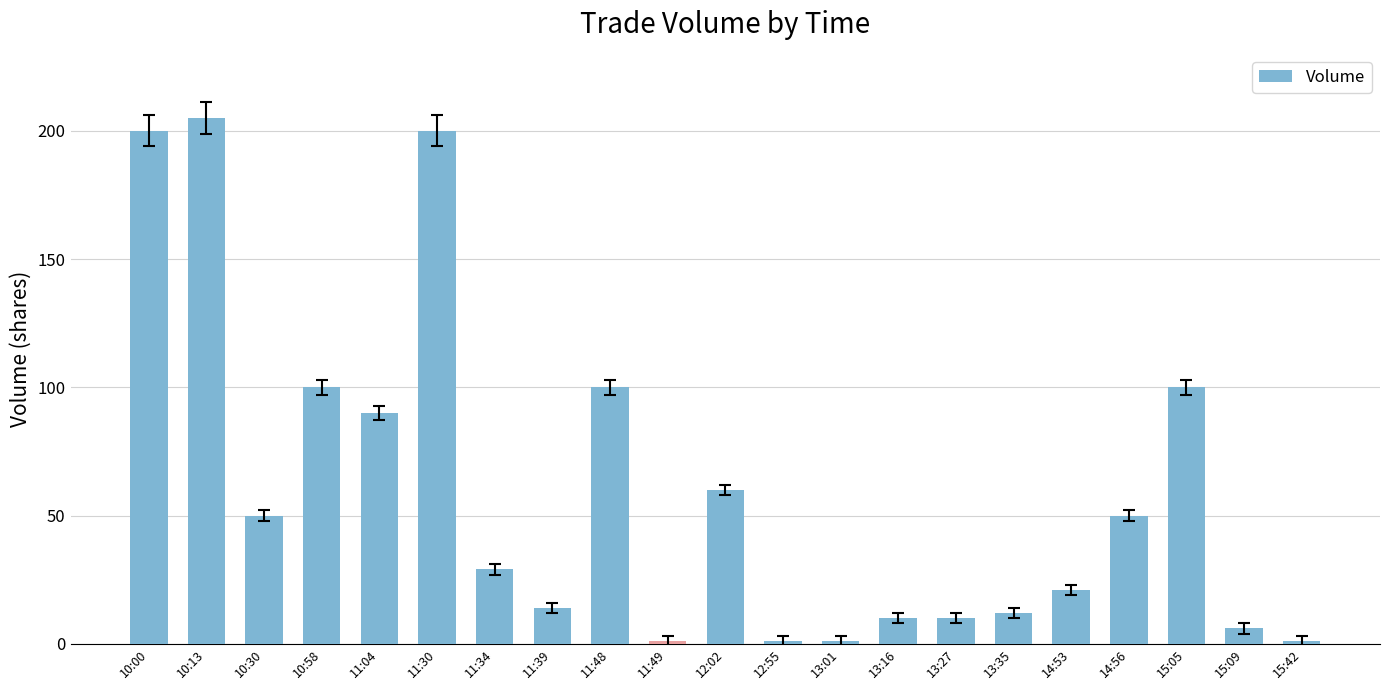

How many values are below 29?

10